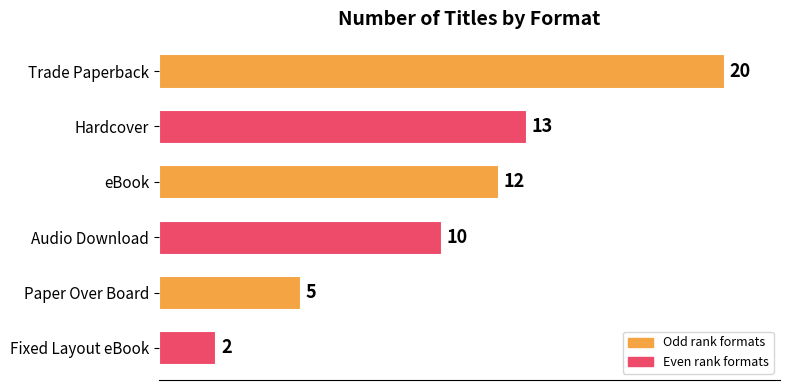

List the labels in order of value, smallest first.

Fixed Layout eBook, Paper Over Board, Audio Download, eBook, Hardcover, Trade Paperback